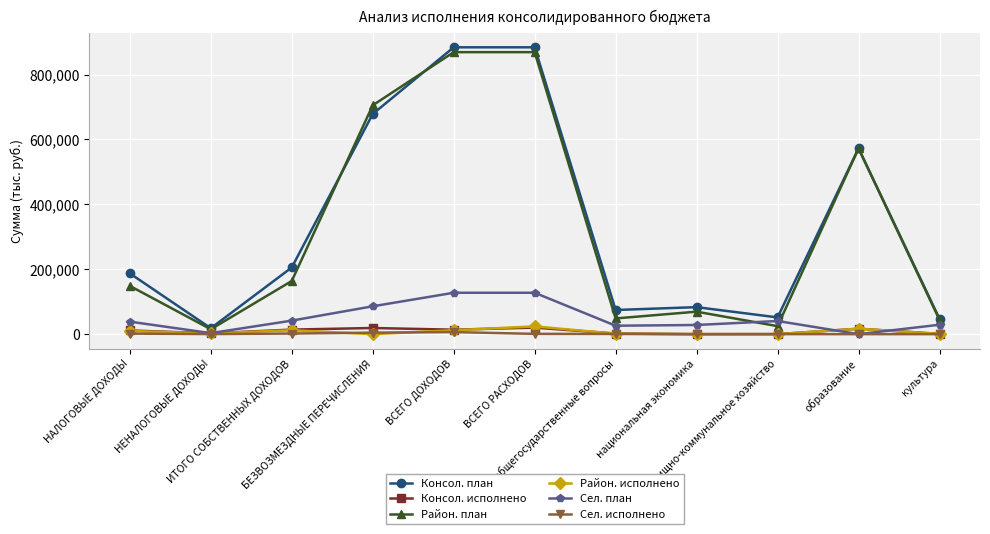

Which series has the largest total across all categories?

Консол. план